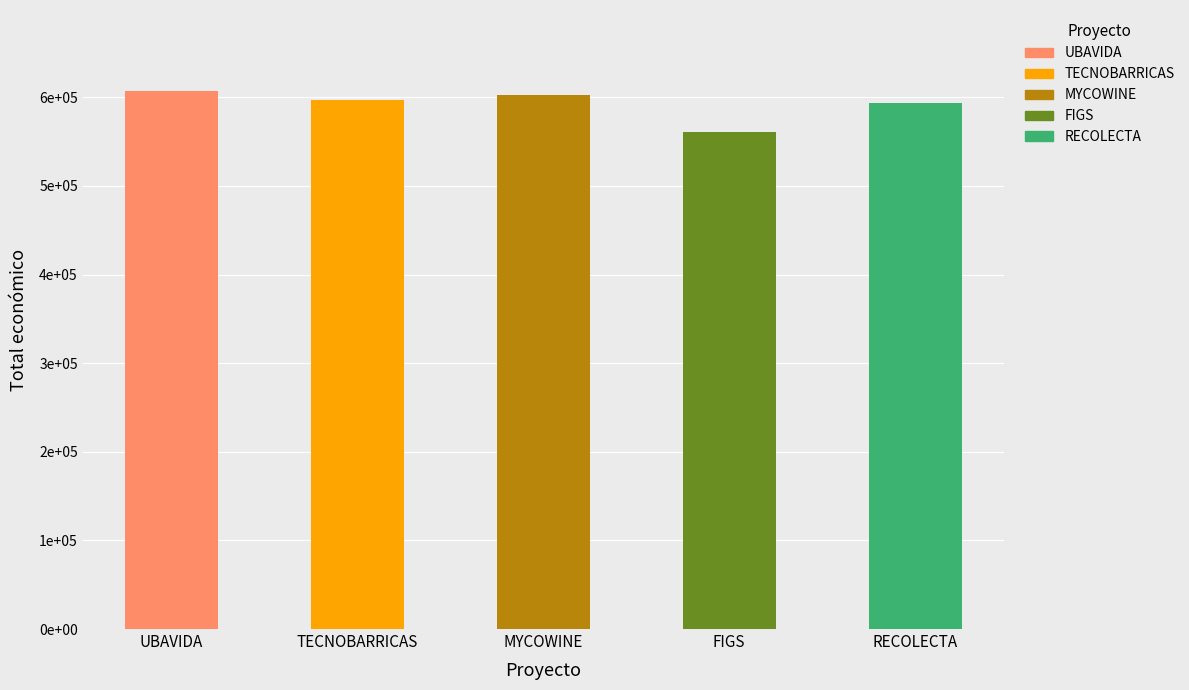

Which has a higher value, RECOLECTA or TECNOBARRICAS?

TECNOBARRICAS